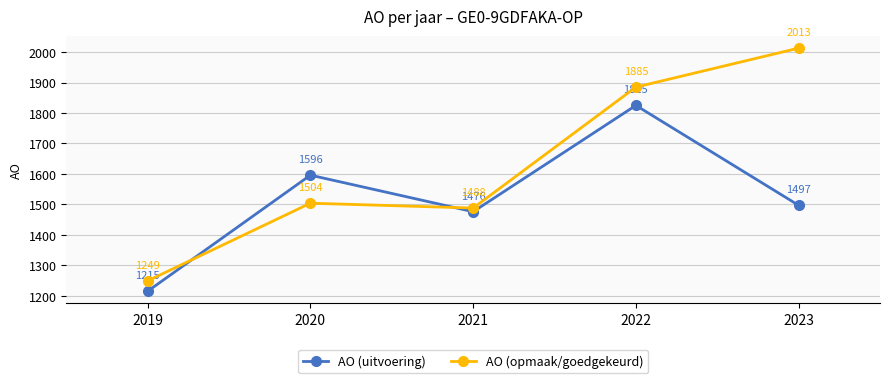

How many distinct data groups are displayed?

2